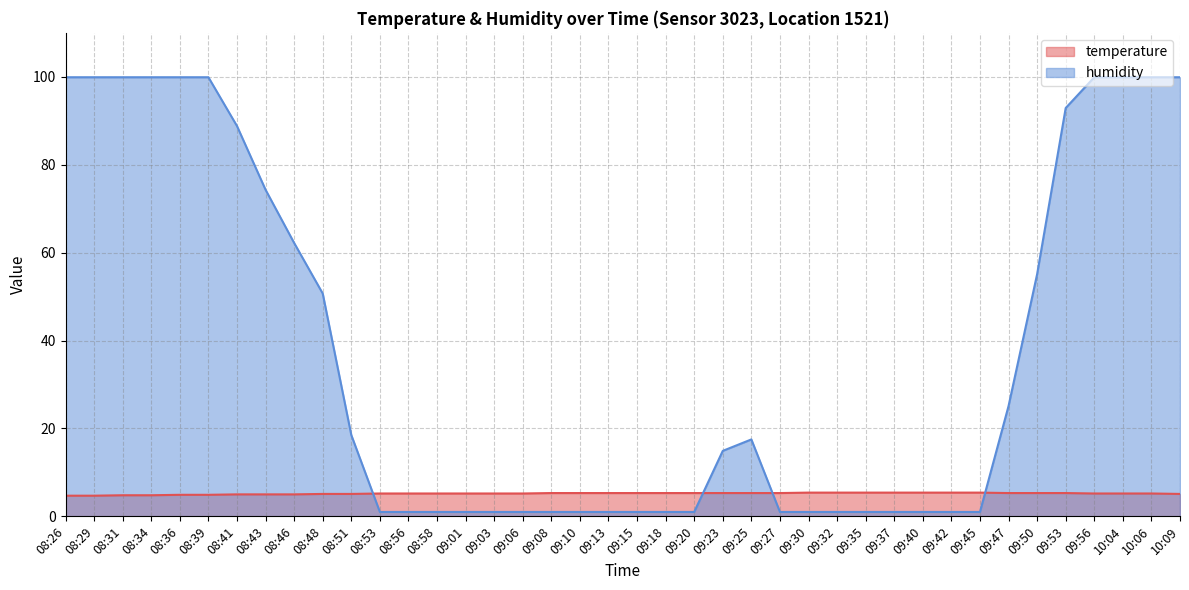

In humidity, how many points are higher than both neighbors (excluding endpoints)?

1